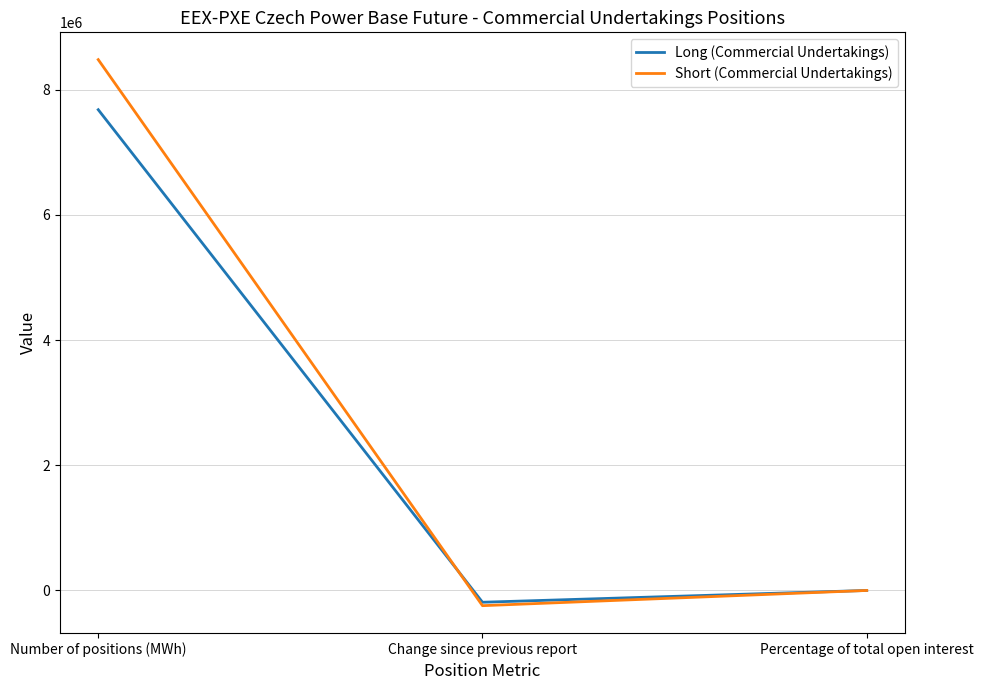

How many values in the Long (Commercial Undertakings) series exceed 90?

2